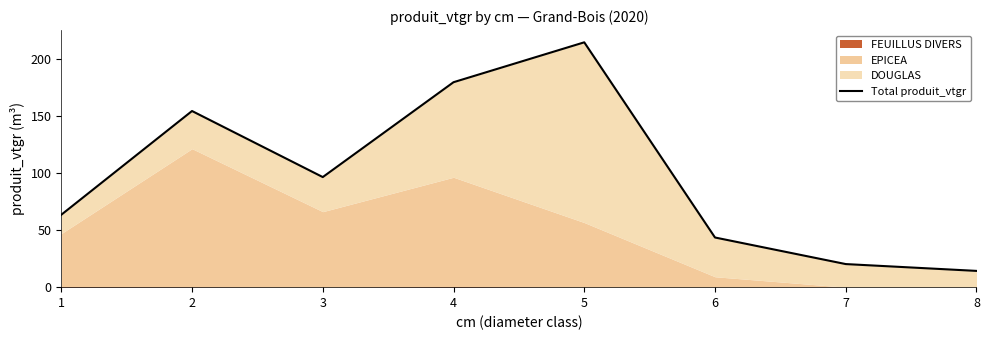

List the labels in order of value, largest first.

5, 4, 2, 3, 1, 6, 7, 8